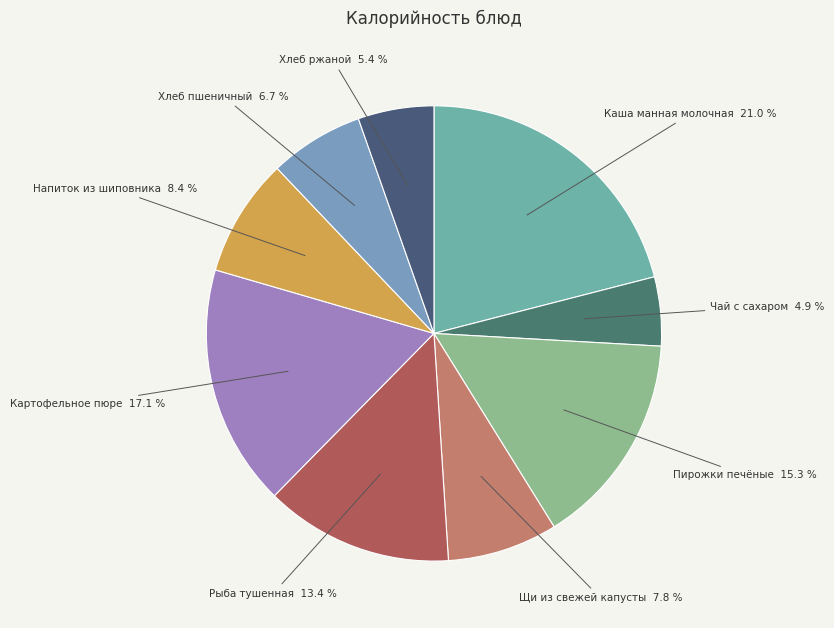

Is there a majority slice in this chart?

No